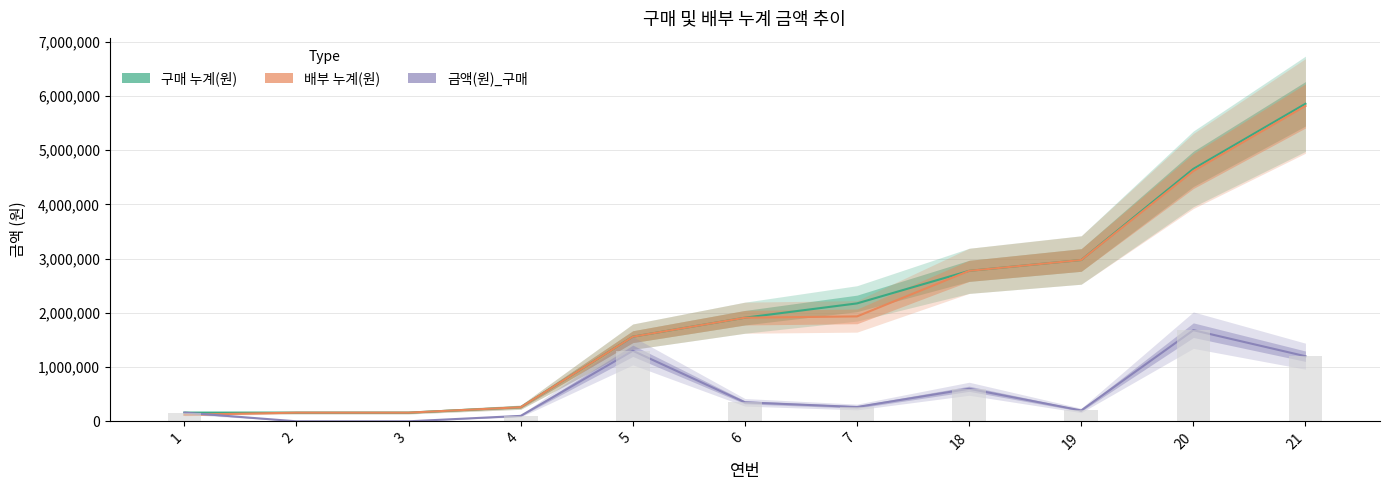

Count the number of data series in this chart.

3